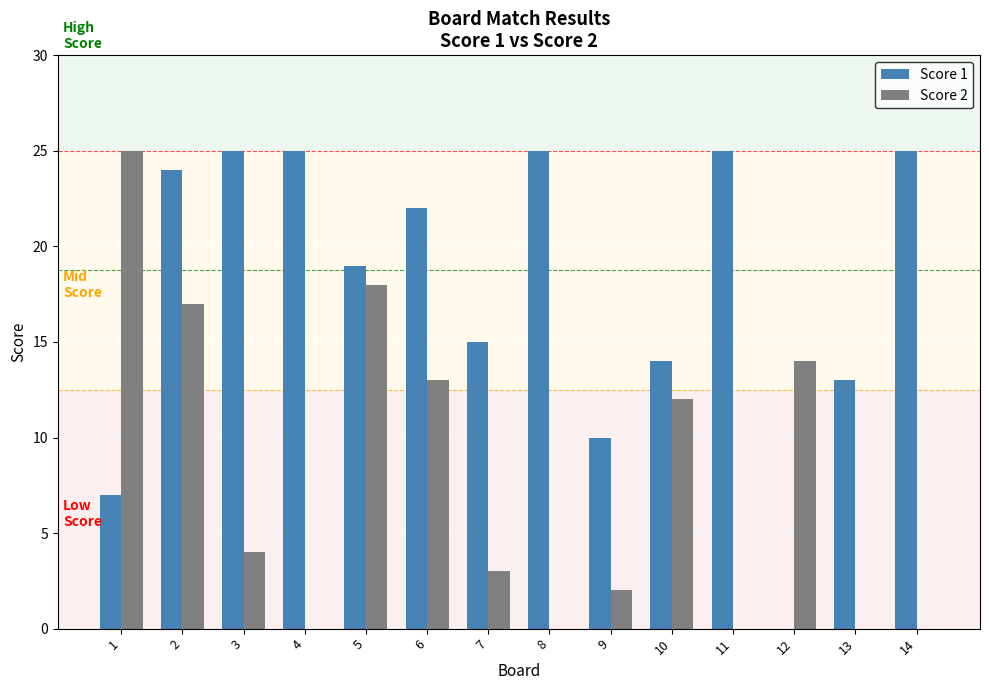

Reading left to right, what are all the values shown in this chart?

Score 1: 1=7	2=24	3=25	4=25	5=19	6=22	7=15	8=25	9=10	10=14	11=25	12=0	13=13	14=25
Score 2: 1=25	2=17	3=4	4=0	5=18	6=13	7=3	8=0	9=2	10=12	11=0	12=14	13=0	14=0